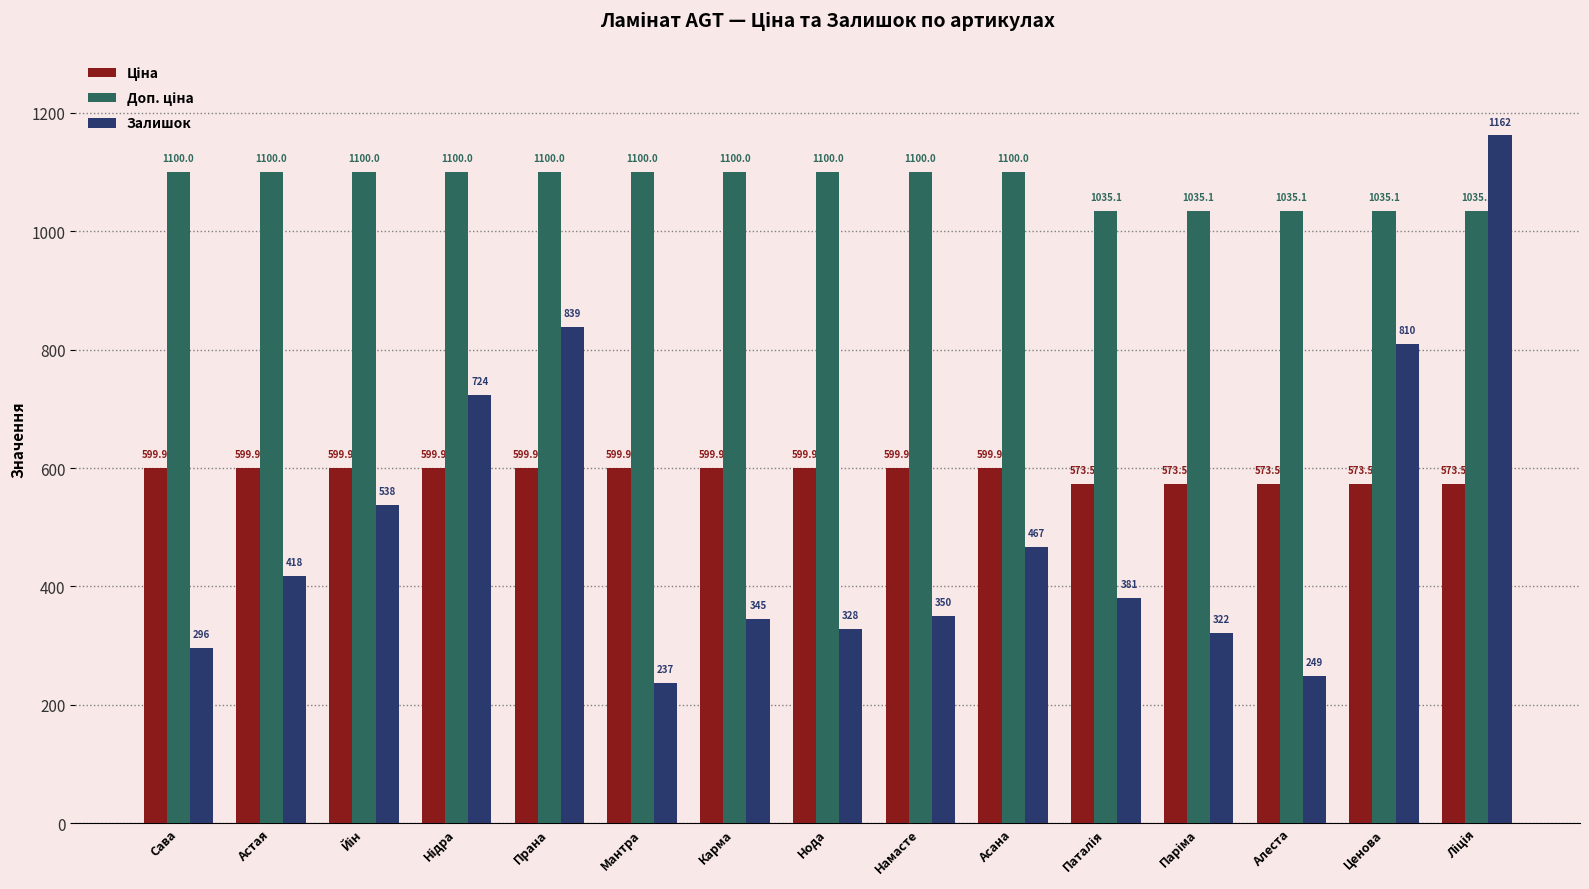

What is the average value of the Залишок series?

497.7